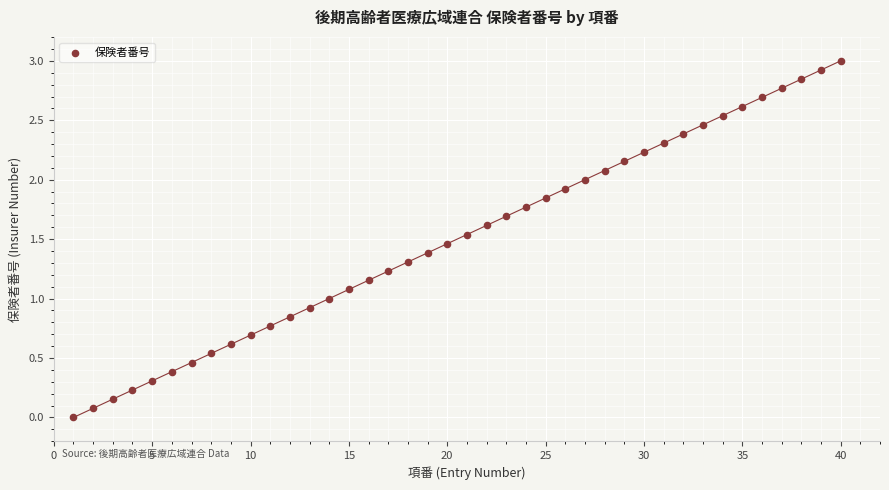

What is the range of X values (max minus min)?

39.0